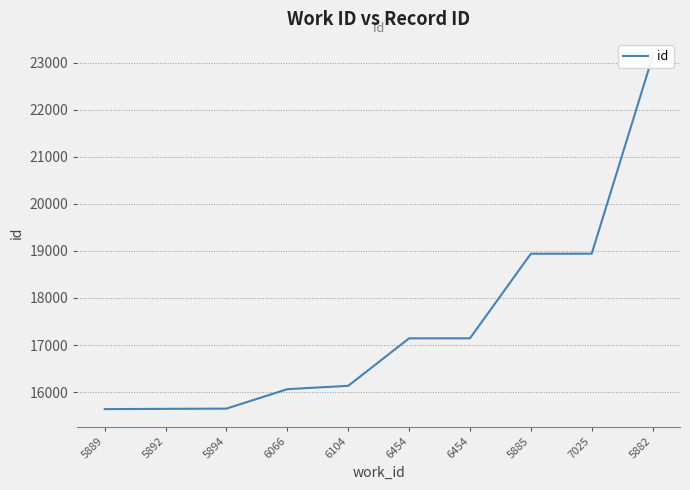

What is the average value?

17443